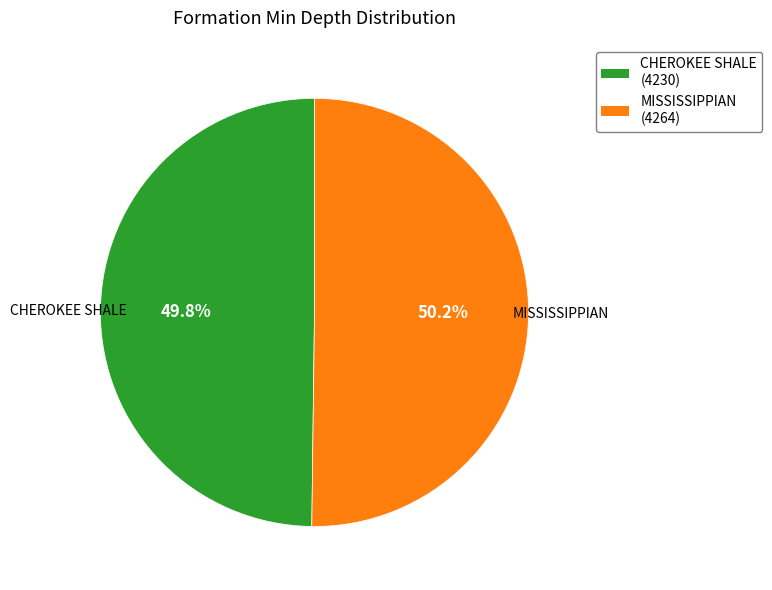

What percentage is NOT represented by CHEROKEE SHALE?

50.2%